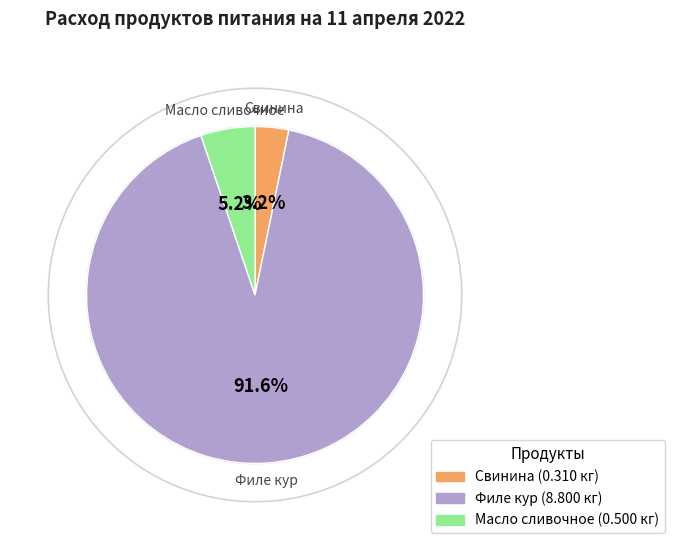

Is there a majority slice in this chart?

Yes